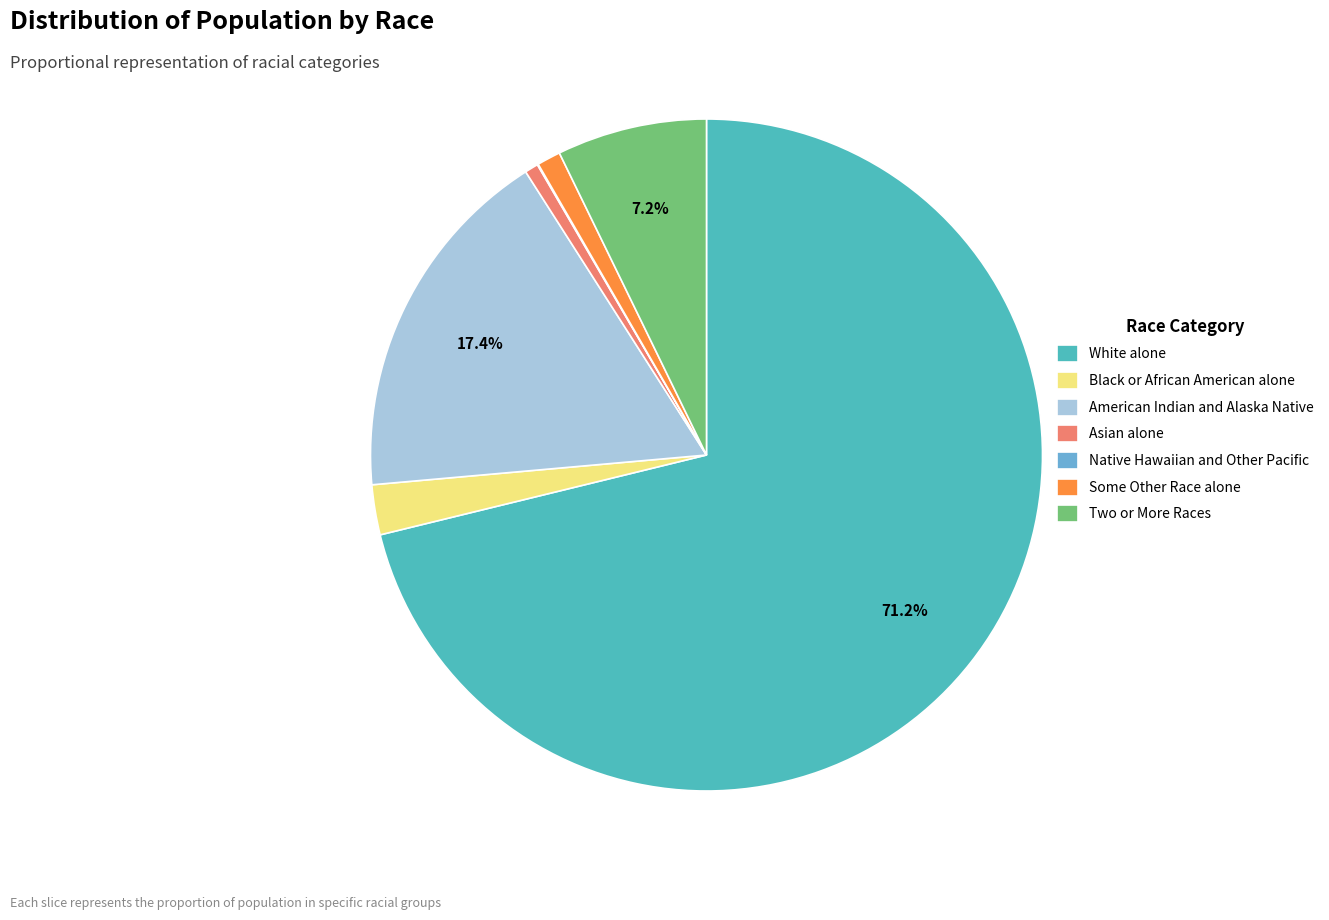

True or false: Asian alone accounts for 1% of the total.

True